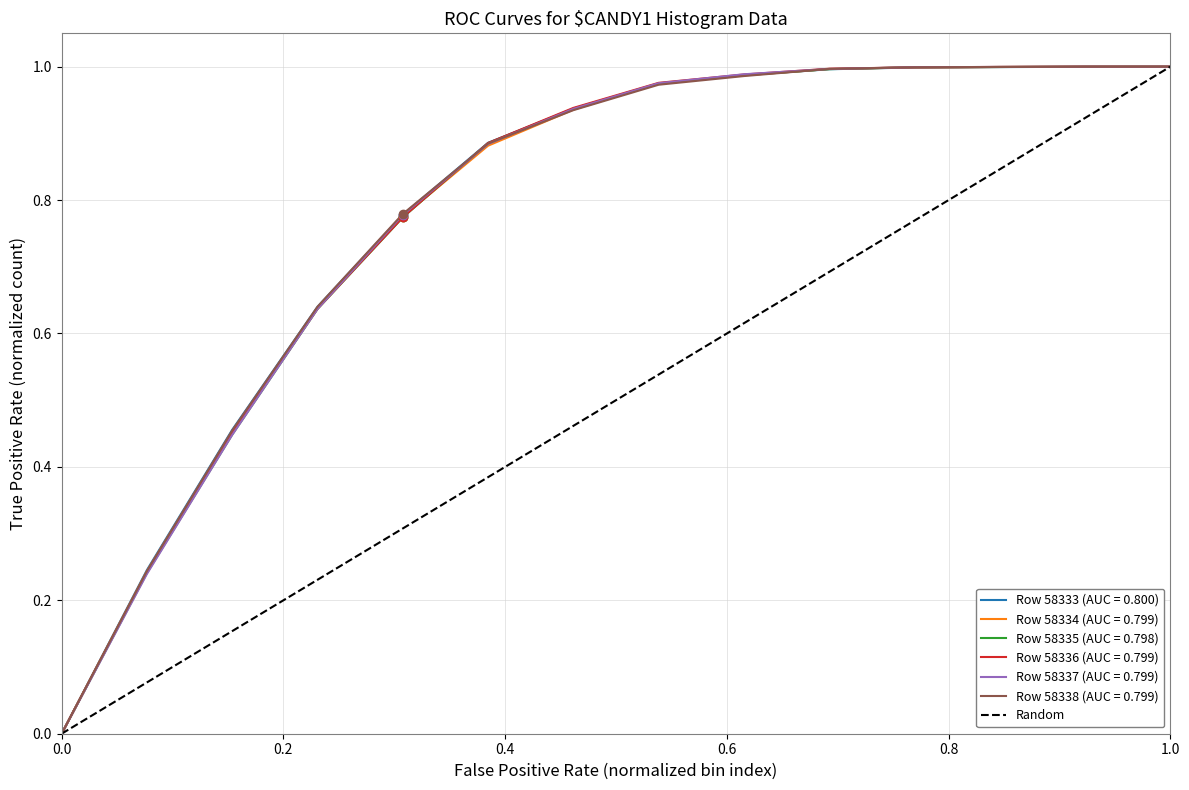

The Row 58338 (AUC = 0.799) series shows 0.0 at 0.0. True or false?

True